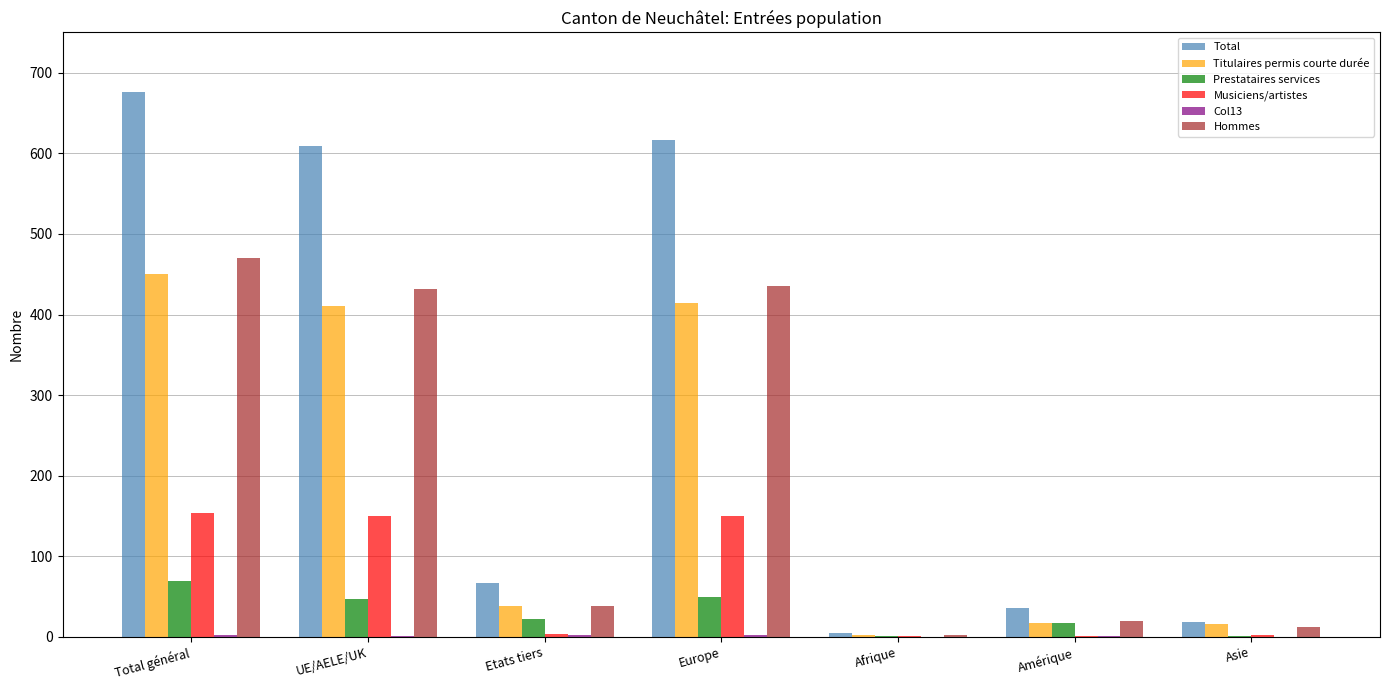

Are the bars grouped side by side (vs. stacked)?

Yes